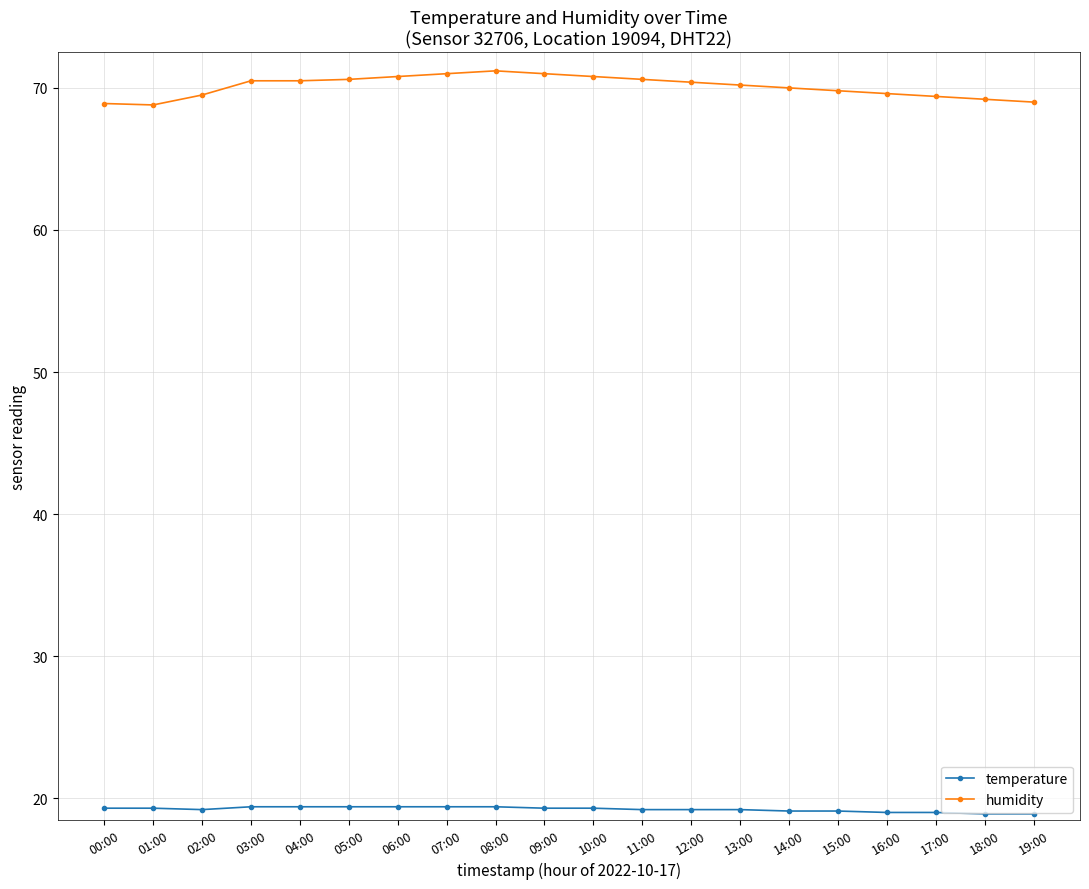

Which series has the largest range (max minus min)?

humidity